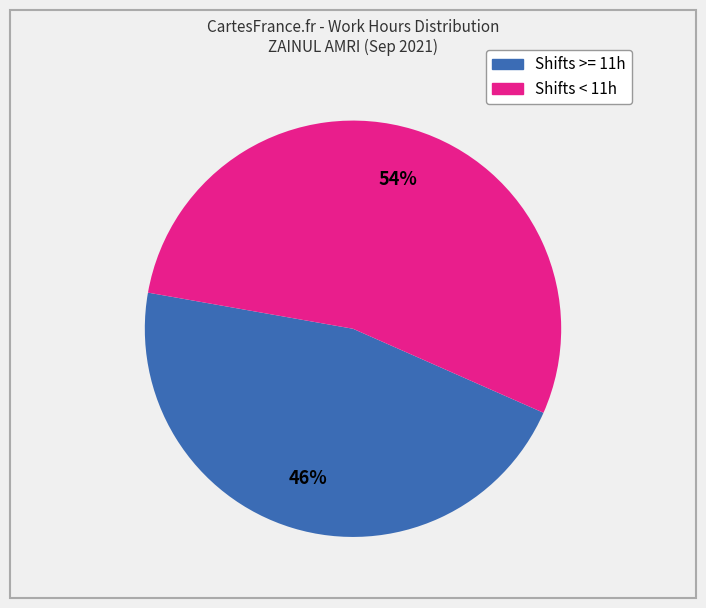

To the nearest percent, what is the difference between the largest and smallest slice percentages?

8%